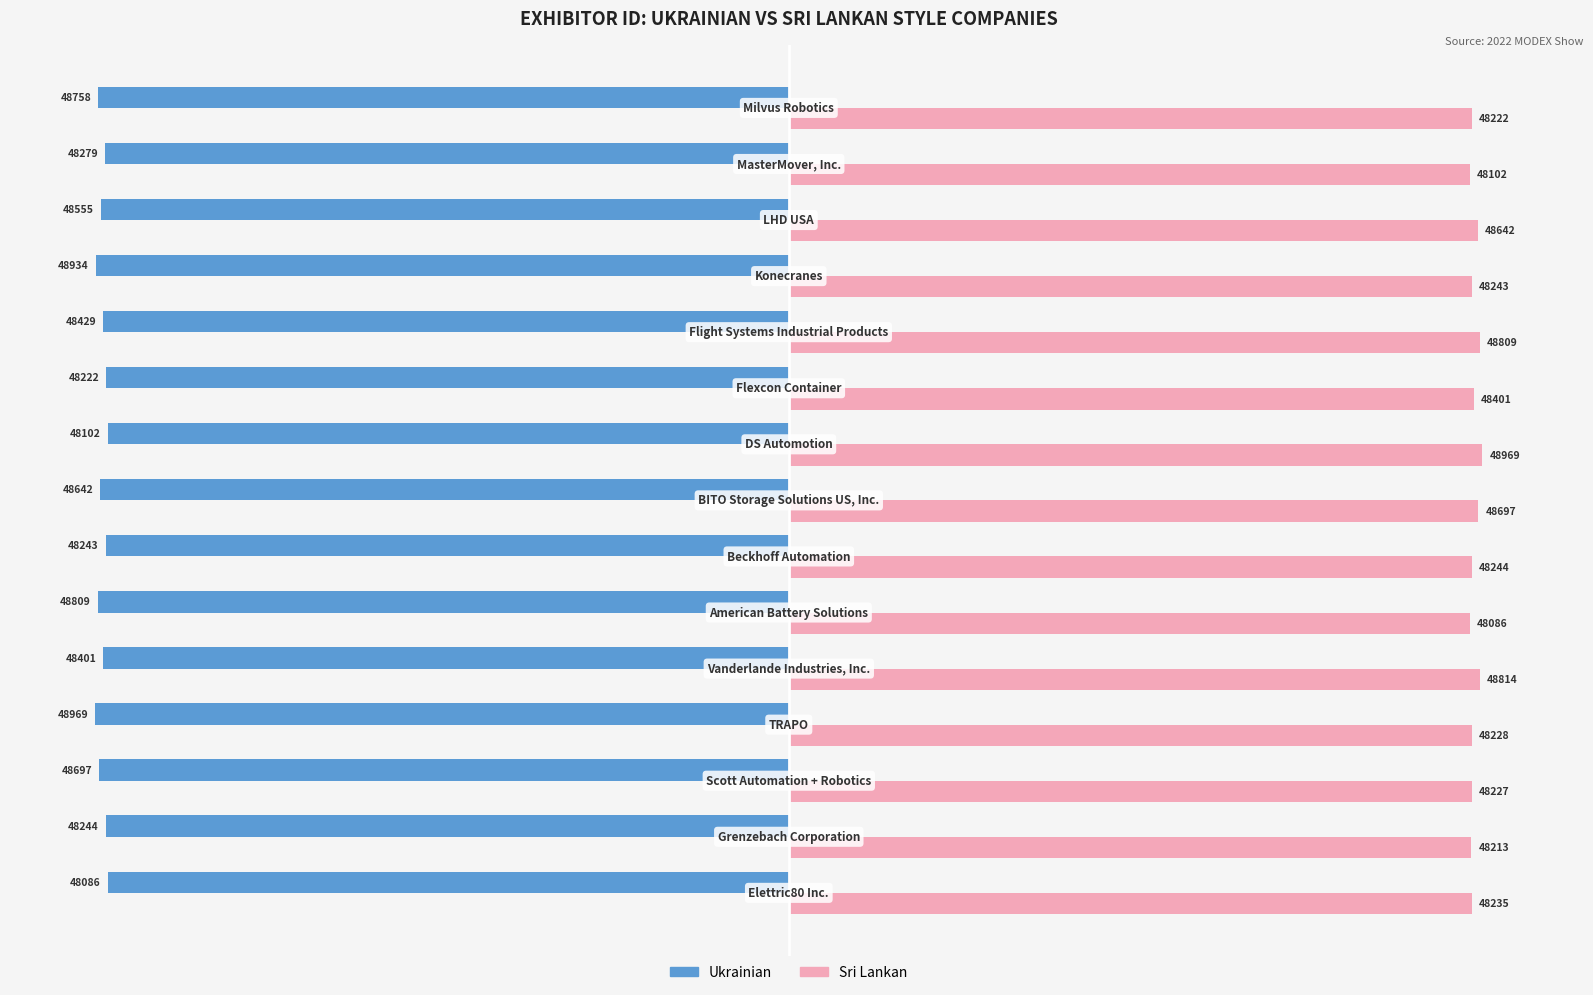

What is the difference between the maximum and minimum values in the Ukrainian series?

883